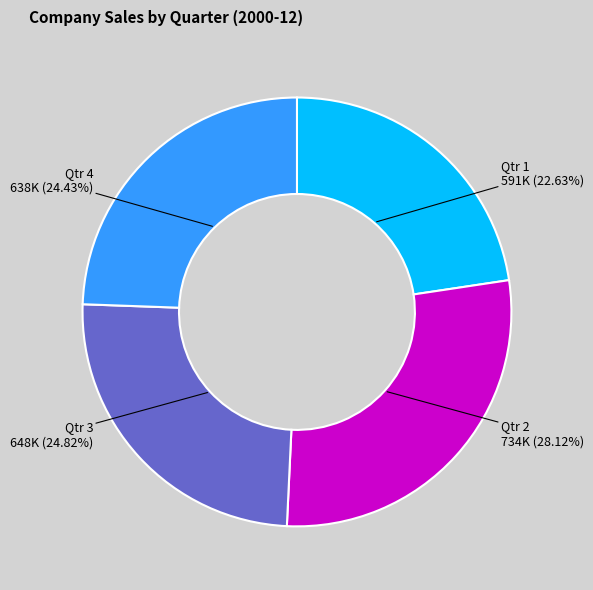

How many segments does this pie chart have?

4